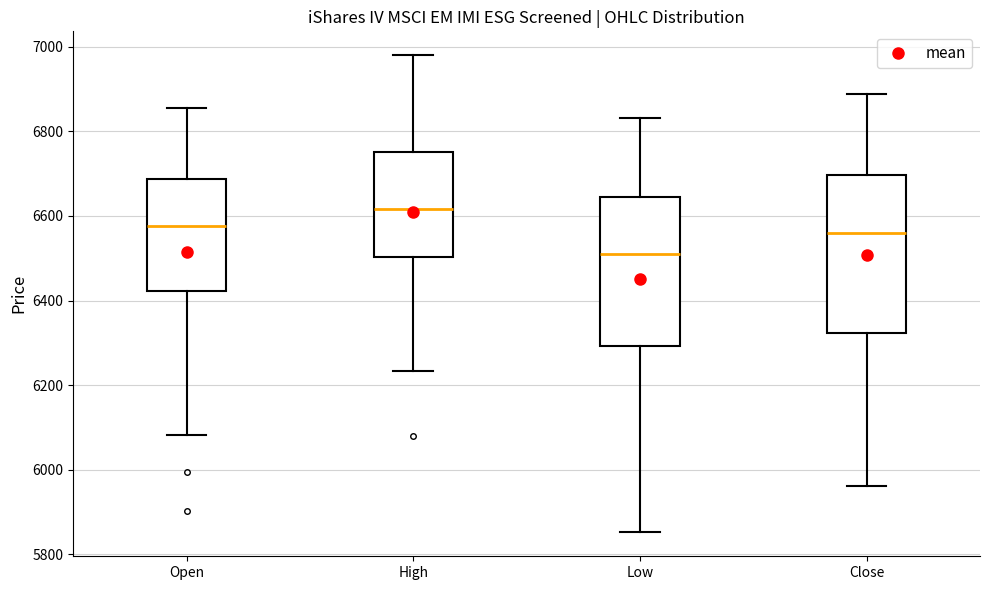

Reading left to right, transcribe this box plot: for each box, give where its median line is, the range the box spans, and where its two whiskers end, as read against the y-axis. The values are not printed on the chart, so give them approximately, as read against the axis.

Open: median 6580, box 6420 to 6680, whiskers 6080 to 6860
High: median 6620, box 6500 to 6760, whiskers 6240 to 6980
Low: median 6500, box 6300 to 6640, whiskers 5860 to 6840
Close: median 6560, box 6320 to 6700, whiskers 5960 to 6880